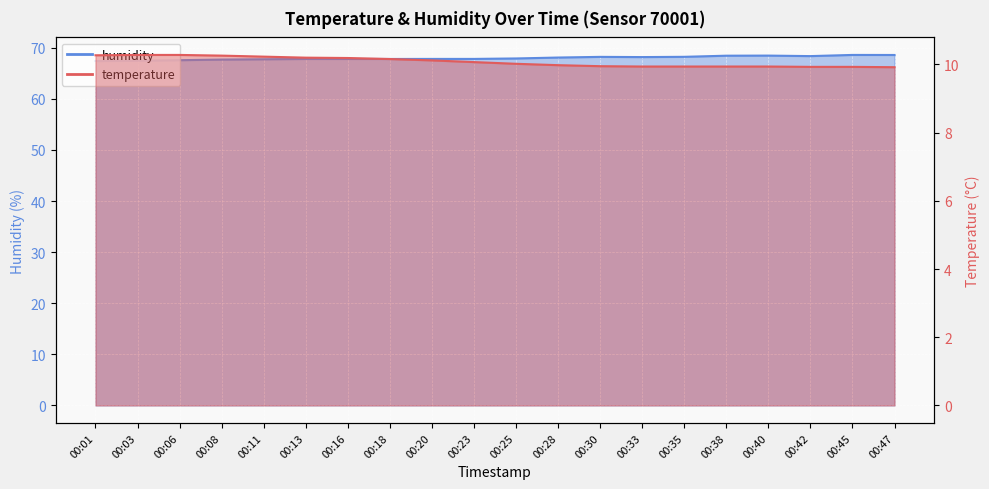

How many lines are shown in the chart?

2